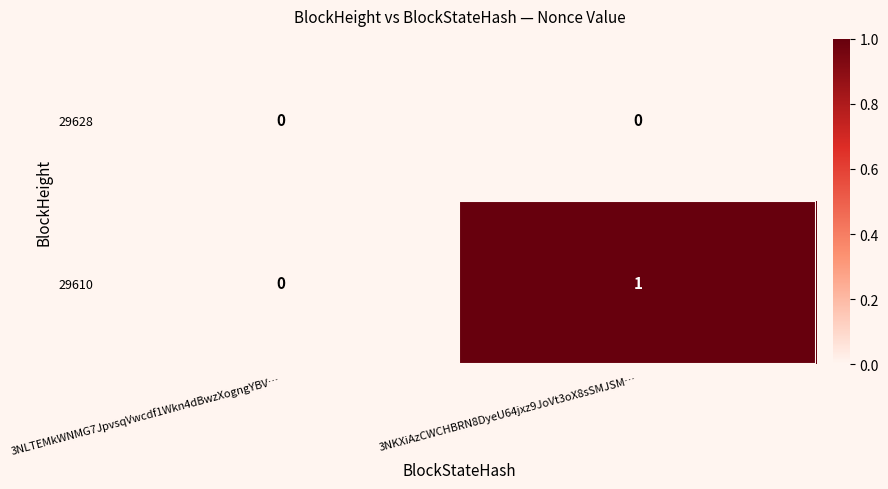

Reading right to left, transcribe all the data shown in this chart.

29628: 3NKXiAzCWCHBRN8DyeU64jxz9JoVt3oX8sSMJSM…=0	3NLTEMkWNMG7JpvsqVwcdf1Wkn4dBwzXogngYBV…=0
29610: 3NKXiAzCWCHBRN8DyeU64jxz9JoVt3oX8sSMJSM…=1	3NLTEMkWNMG7JpvsqVwcdf1Wkn4dBwzXogngYBV…=0